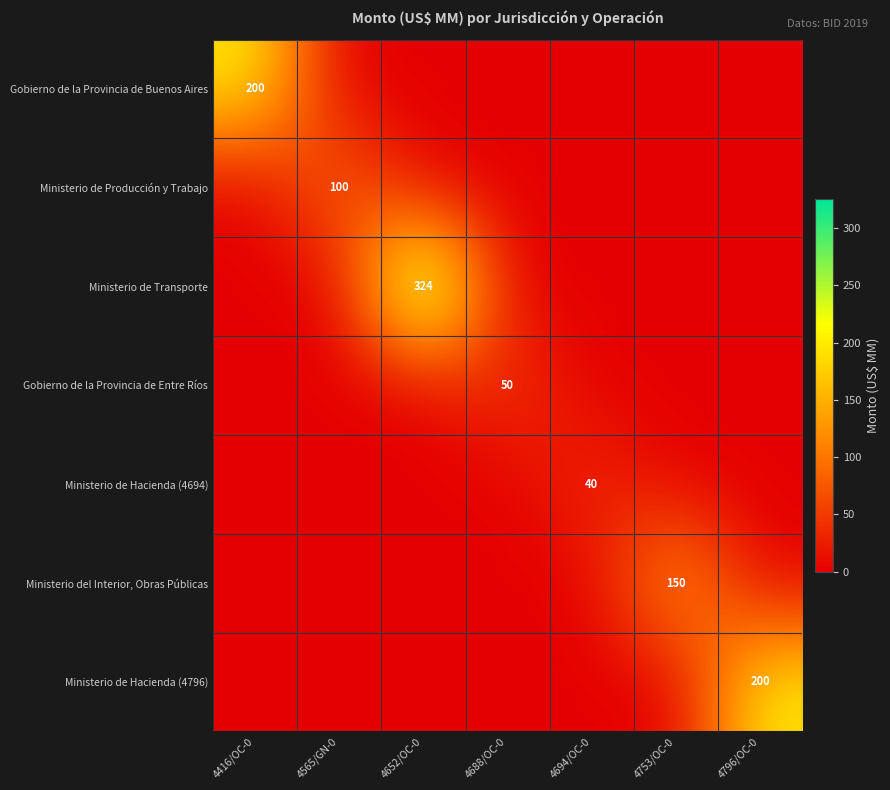

True or false: Ministerio de Hacienda (4694) has a value of 40 at 4694/OC-0.

True